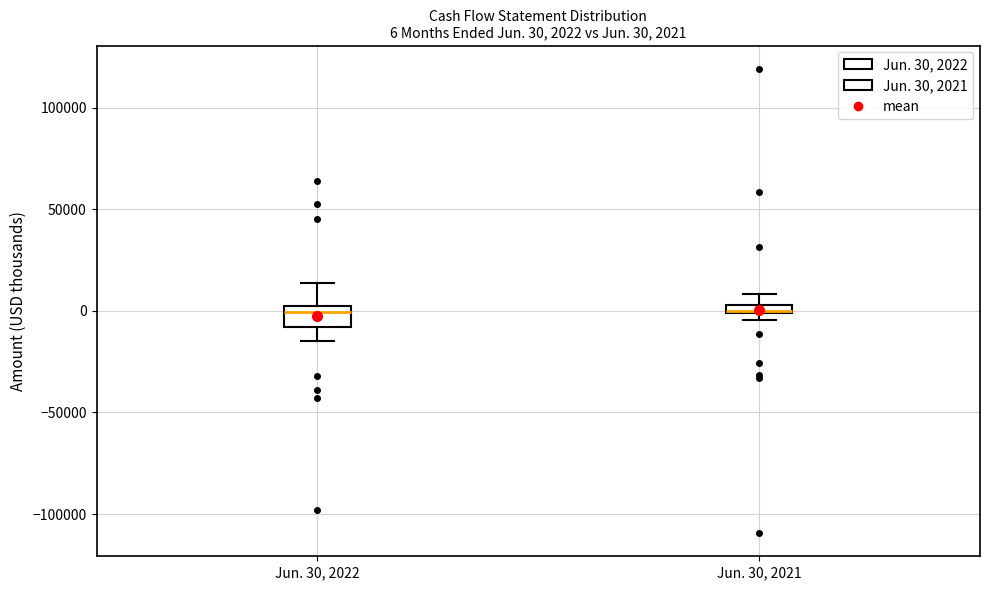

Comparing the boxes themselves (not the whiskers), which one is the tallest?

Jun. 30, 2022